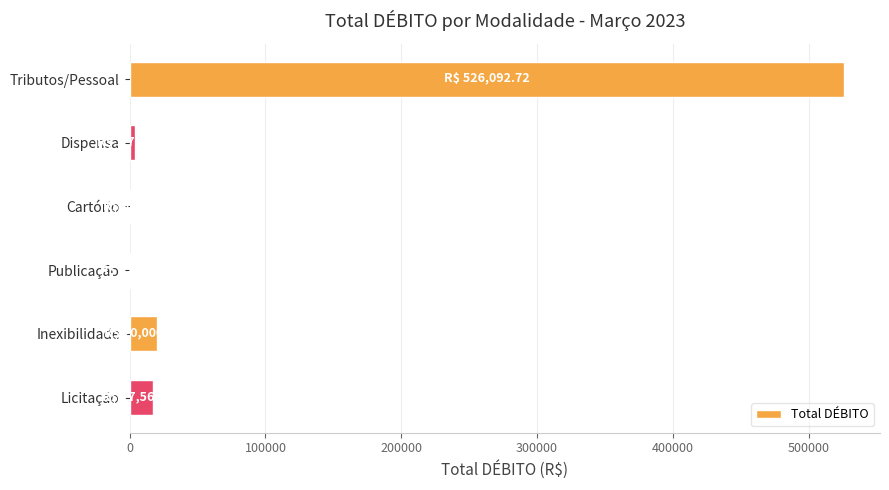

What is the maximum value shown in the chart?

526092.7